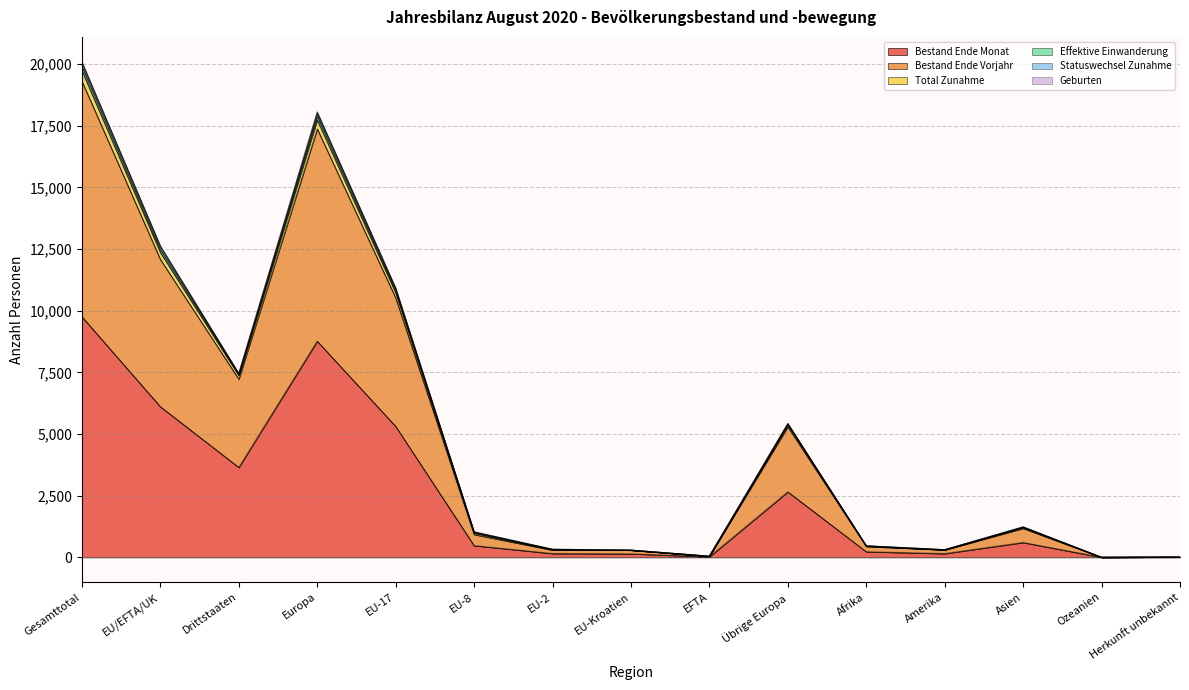

True or false: Total Zunahme has a value of 21988 at EU/EFTA/UK.

False